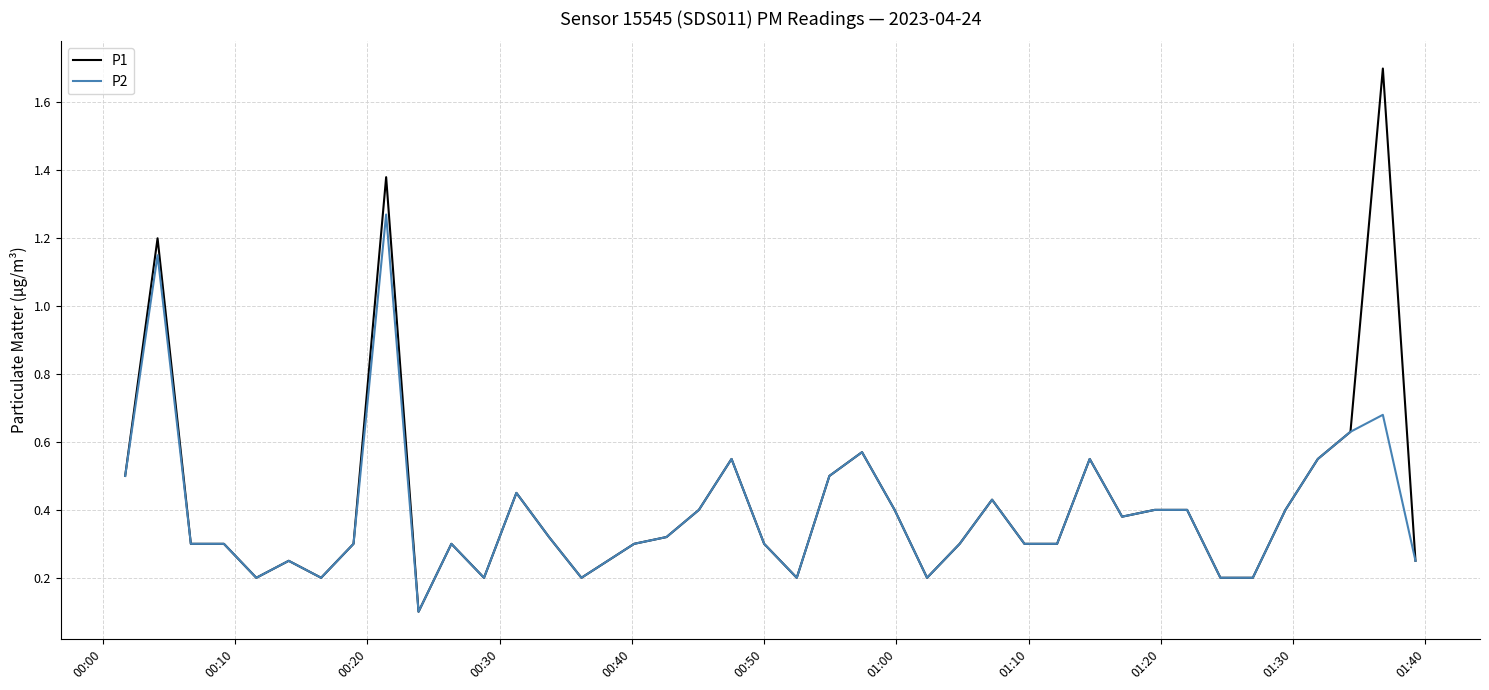

What is the greatest value displayed?

1.7